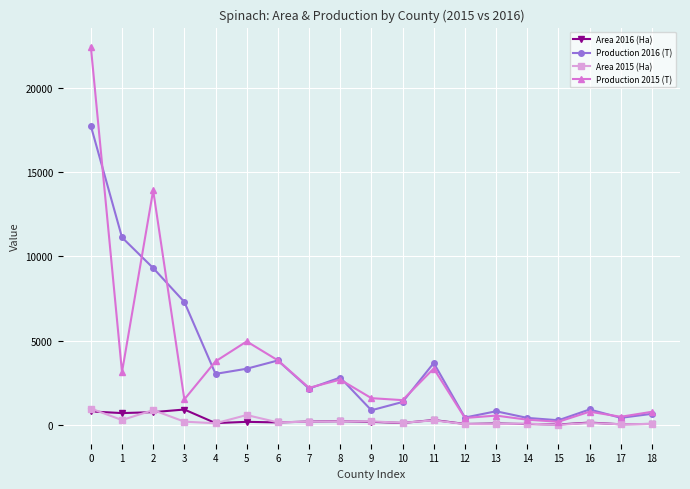

True or false: Production 2016 (T) has more than 1 points higher than both neighbors.

True